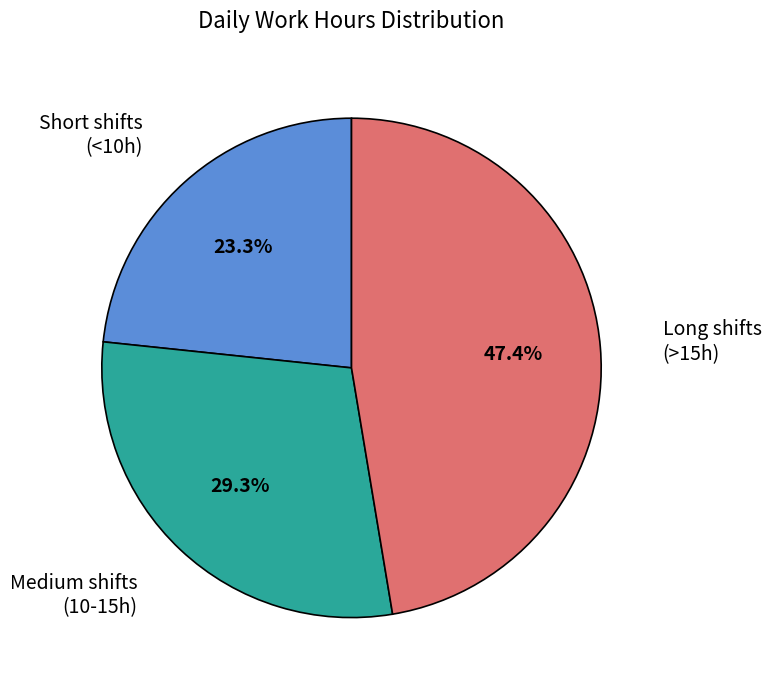

Is there any slice that represents more than half of the pie?

No